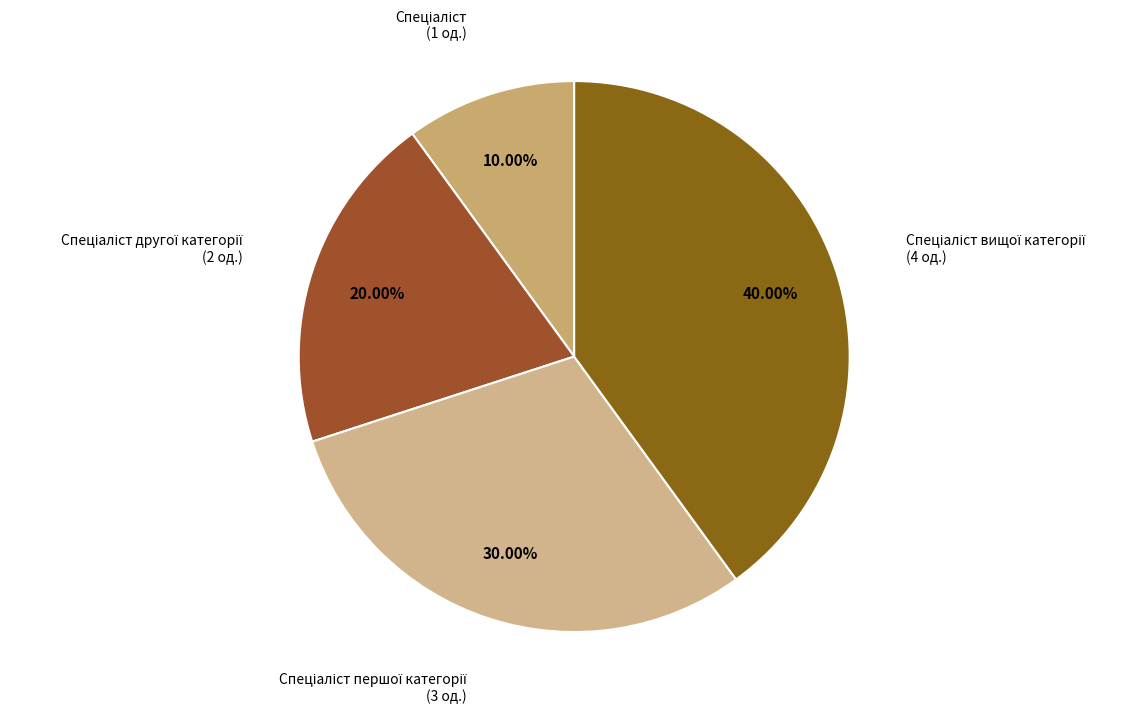

Is there a majority slice in this chart?

No